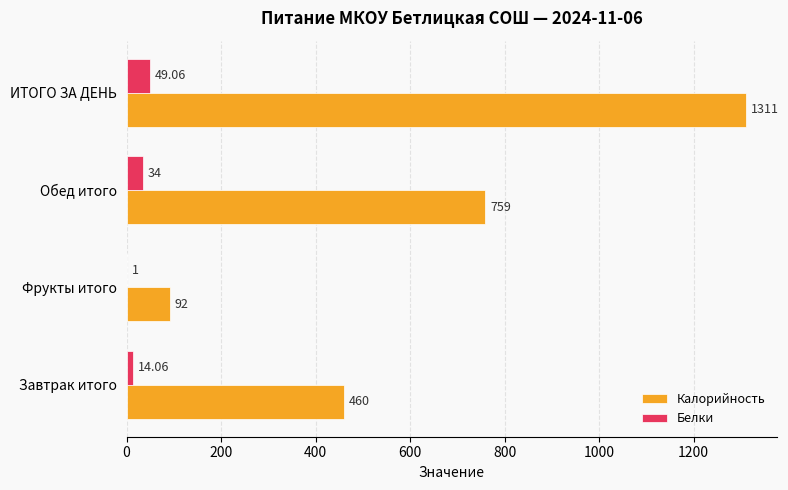

Is the value of Белки at Завтрак итого greater than the value of Калорийность at Завтрак итого?

No